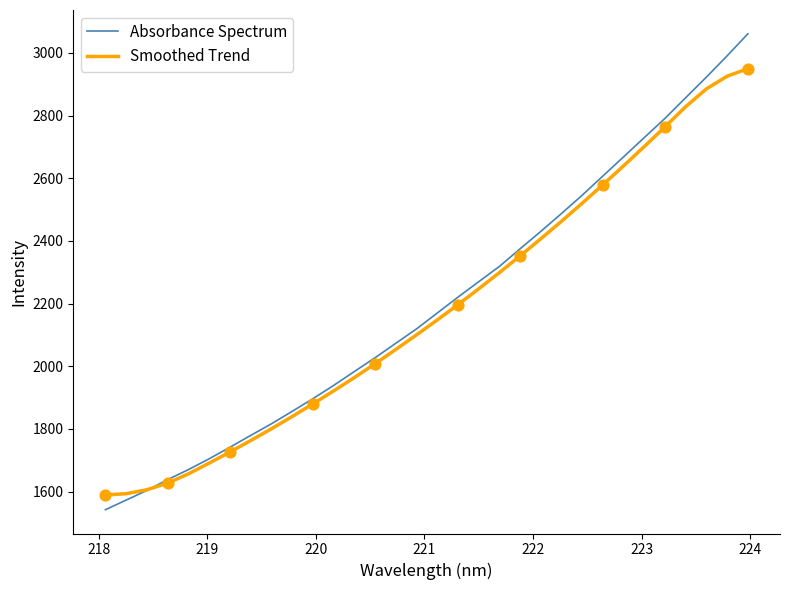

Which series has the largest range (max minus min)?

Absorbance Spectrum